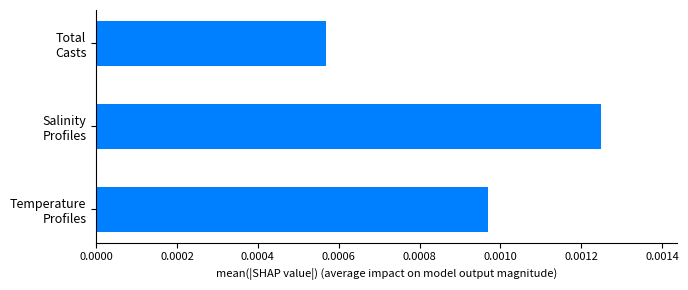

Rank the categories by value from highest to lowest.

Salinity
Profiles, Temperature
Profiles, Total
Casts